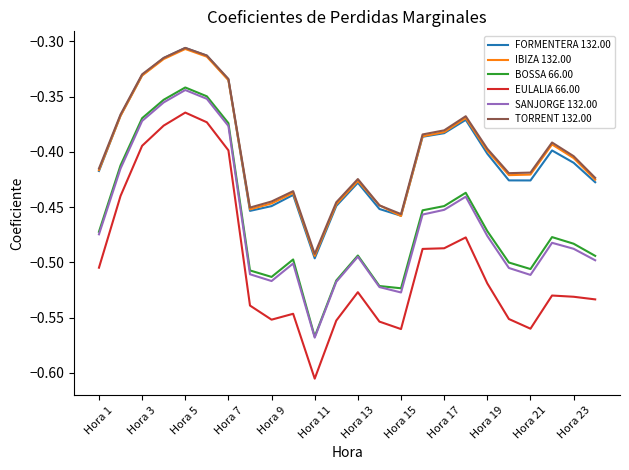

True or false: FORMENTERA 132.00 and EULALIA 66.00 intersect in this chart.

False